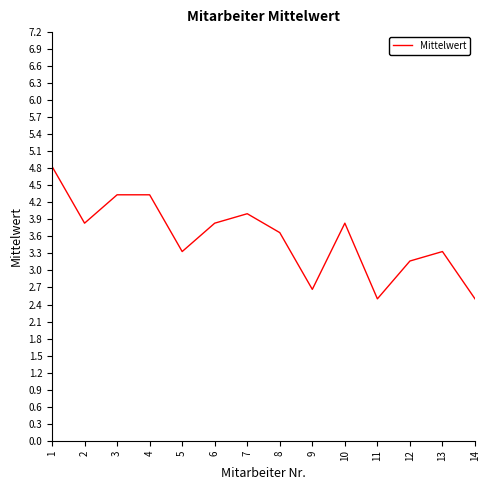

Read the value at 8.

3.7